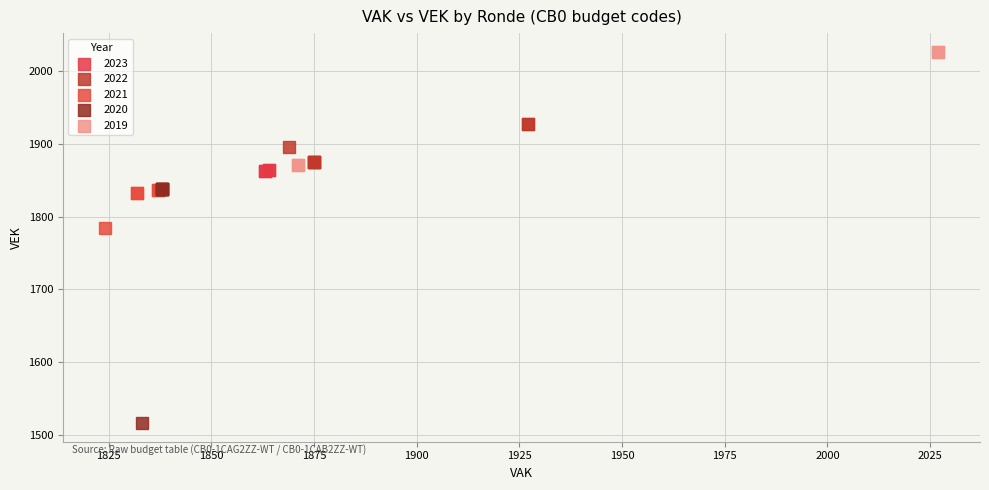

What are all the series names shown in the legend?

2023, 2022, 2021, 2020, 2019